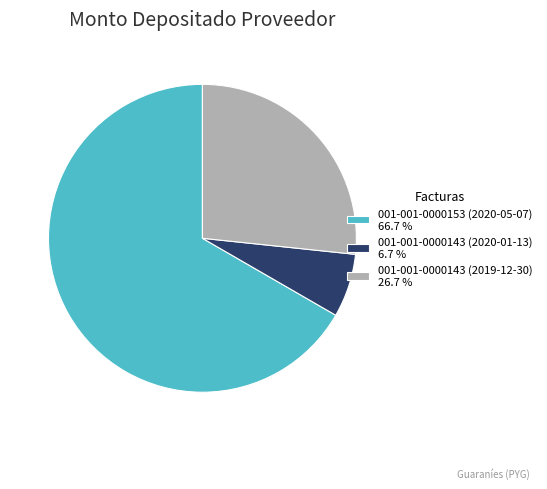

How many segments does this pie chart have?

3